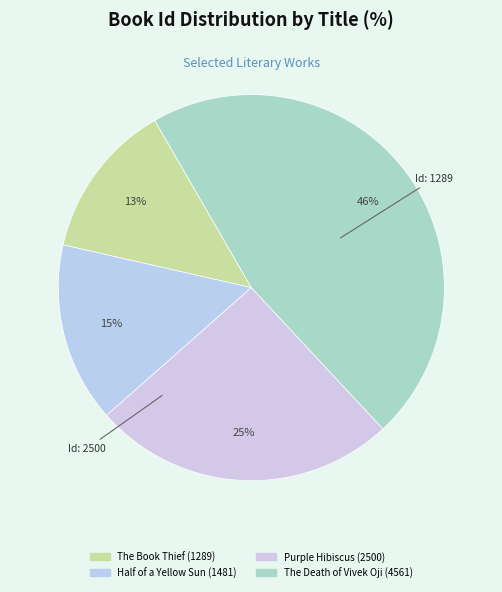

To the nearest percent, what is the difference between the Half of a Yellow Sun and The Death of Vivek Oji slice percentages?

31%